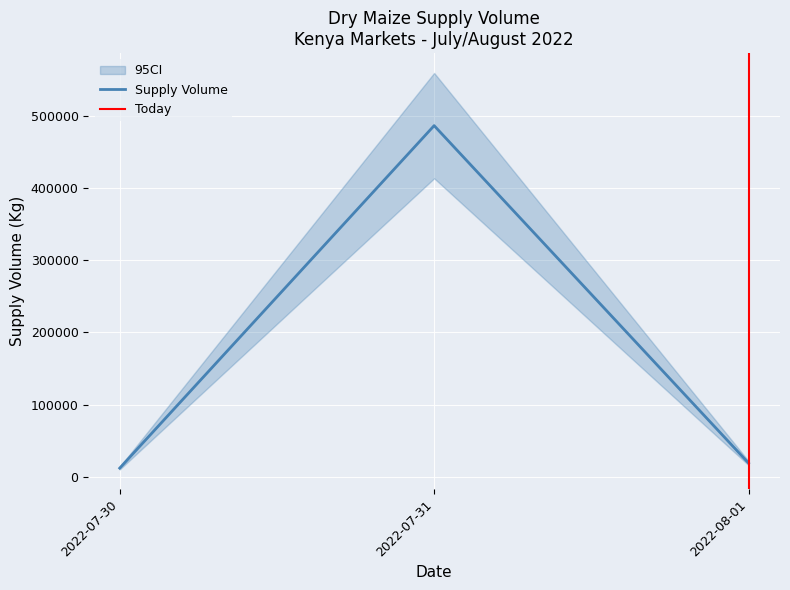

Where is Supply Volume nearest to the value 249050?

2022-08-01